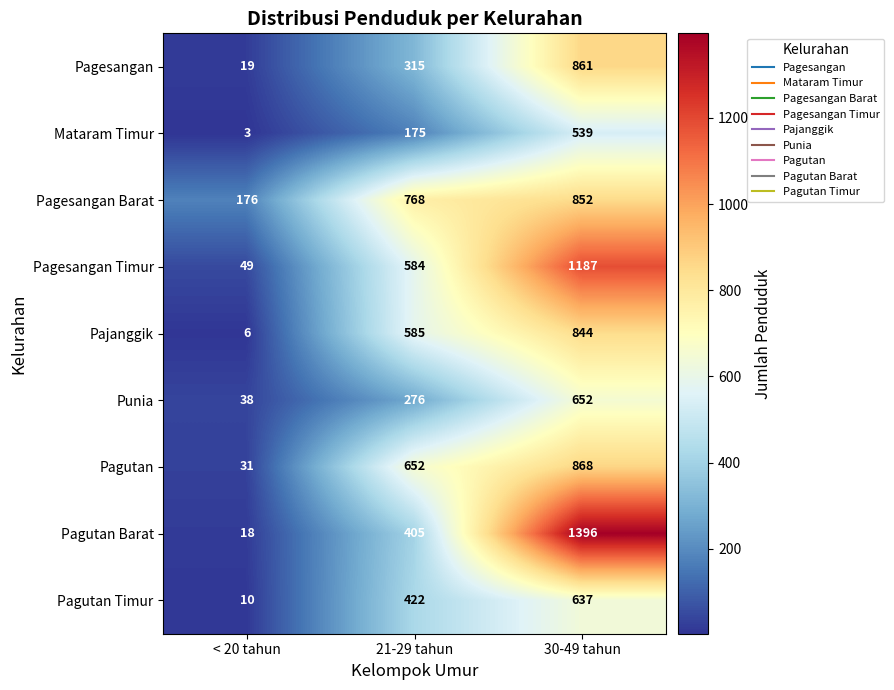

What is the sum of all Pagutan Barat values?

1819